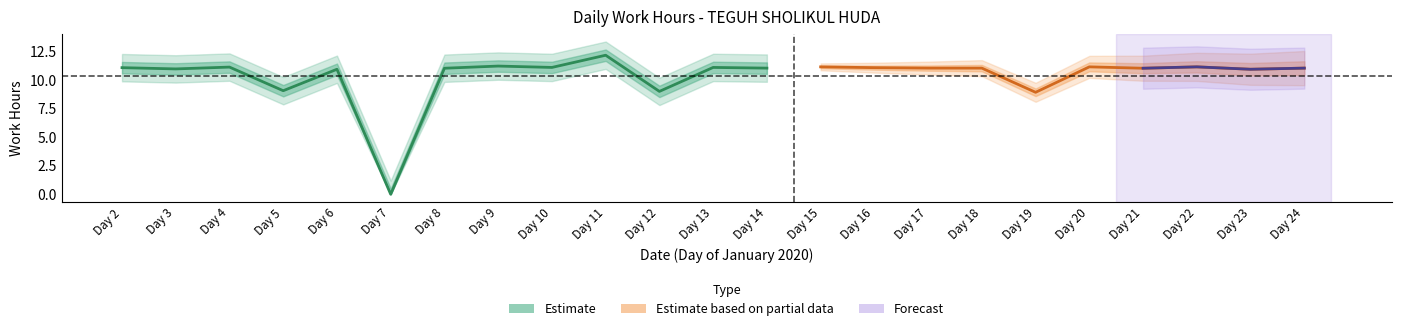

Reading left to right, transcribe all the data shown in this chart.

11.1	11.0	11.2	9.1	11.0	0.0	11.1	11.2	11.1	12.2	9.0	11.1	11.1	11.2	11.1	11.1	11.1	8.9	11.2	11.1	11.2	11.0	11.1